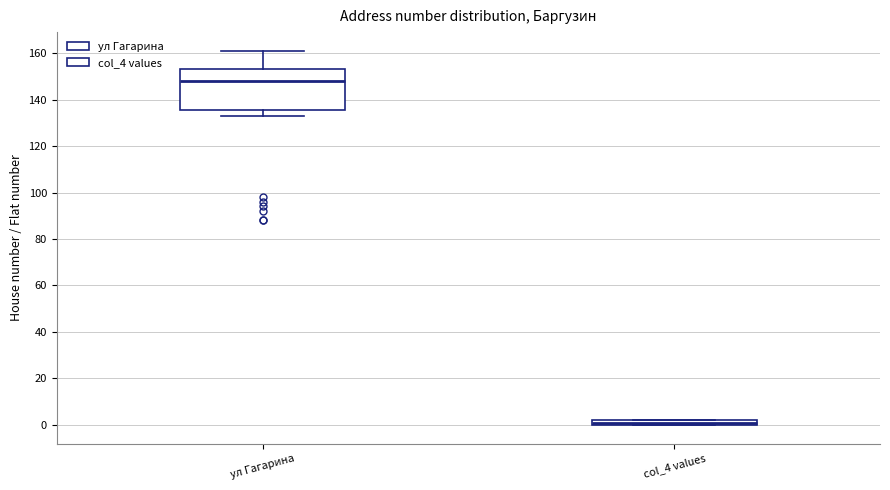

Comparing the boxes themselves (not the whiskers), which one is the tallest?

ул Гагарина